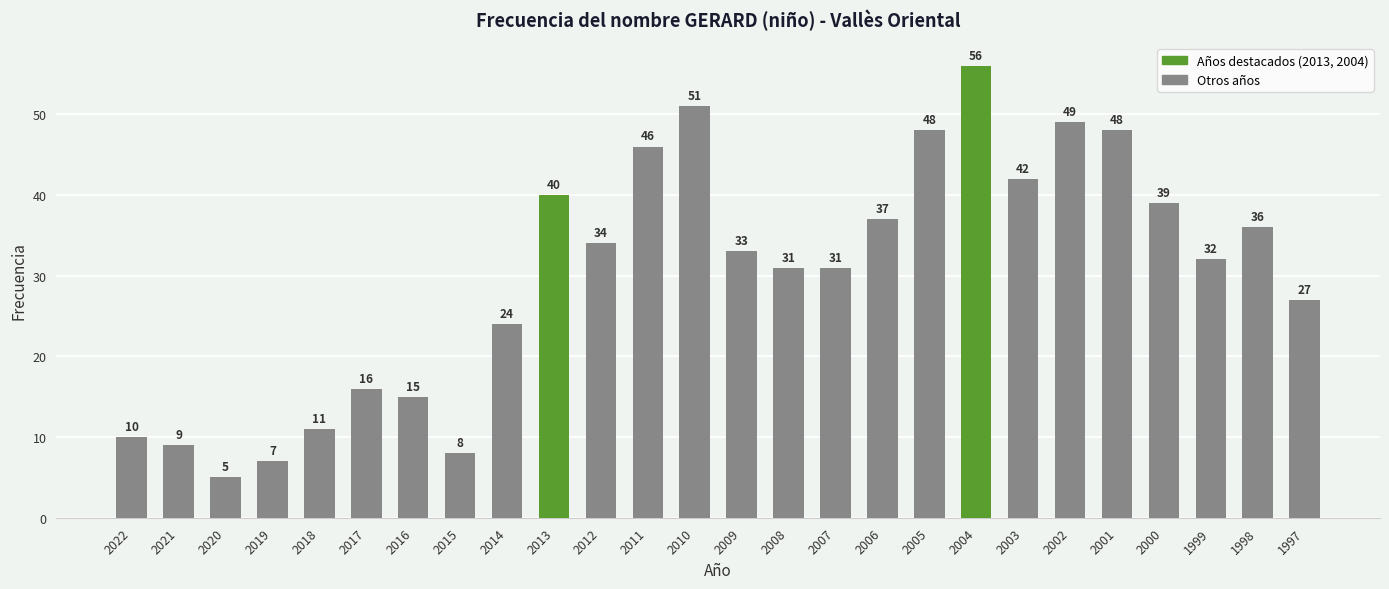

What is the minimum value shown in the chart?

5